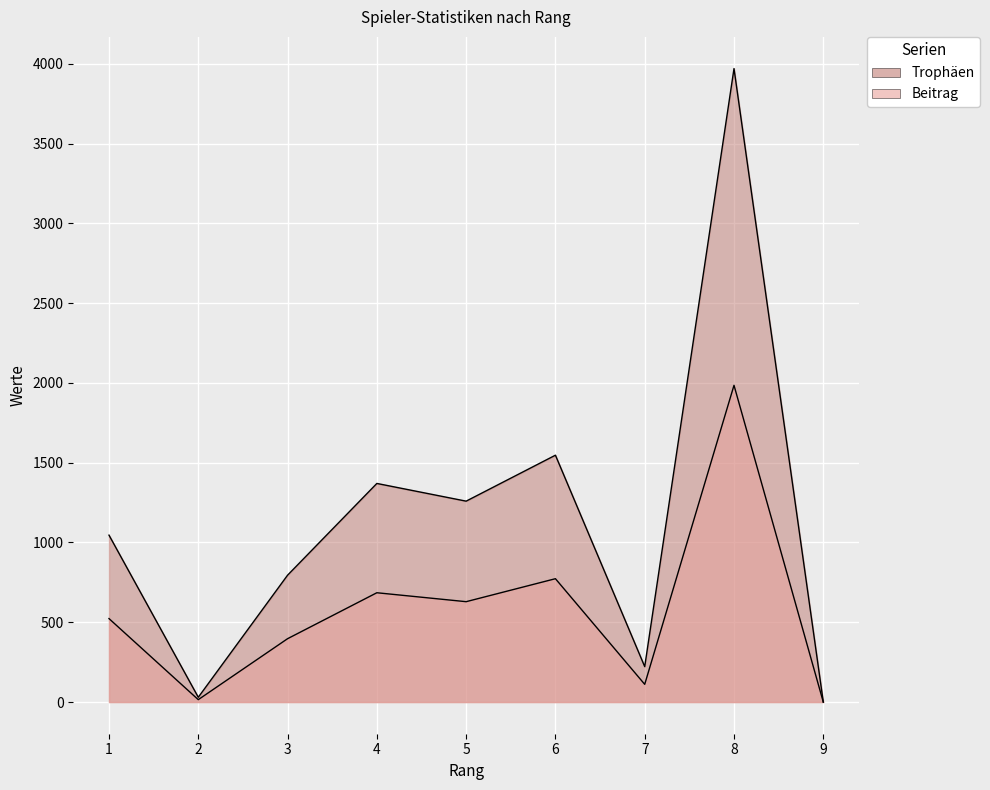

How many values in Trophäen are above zero?

8